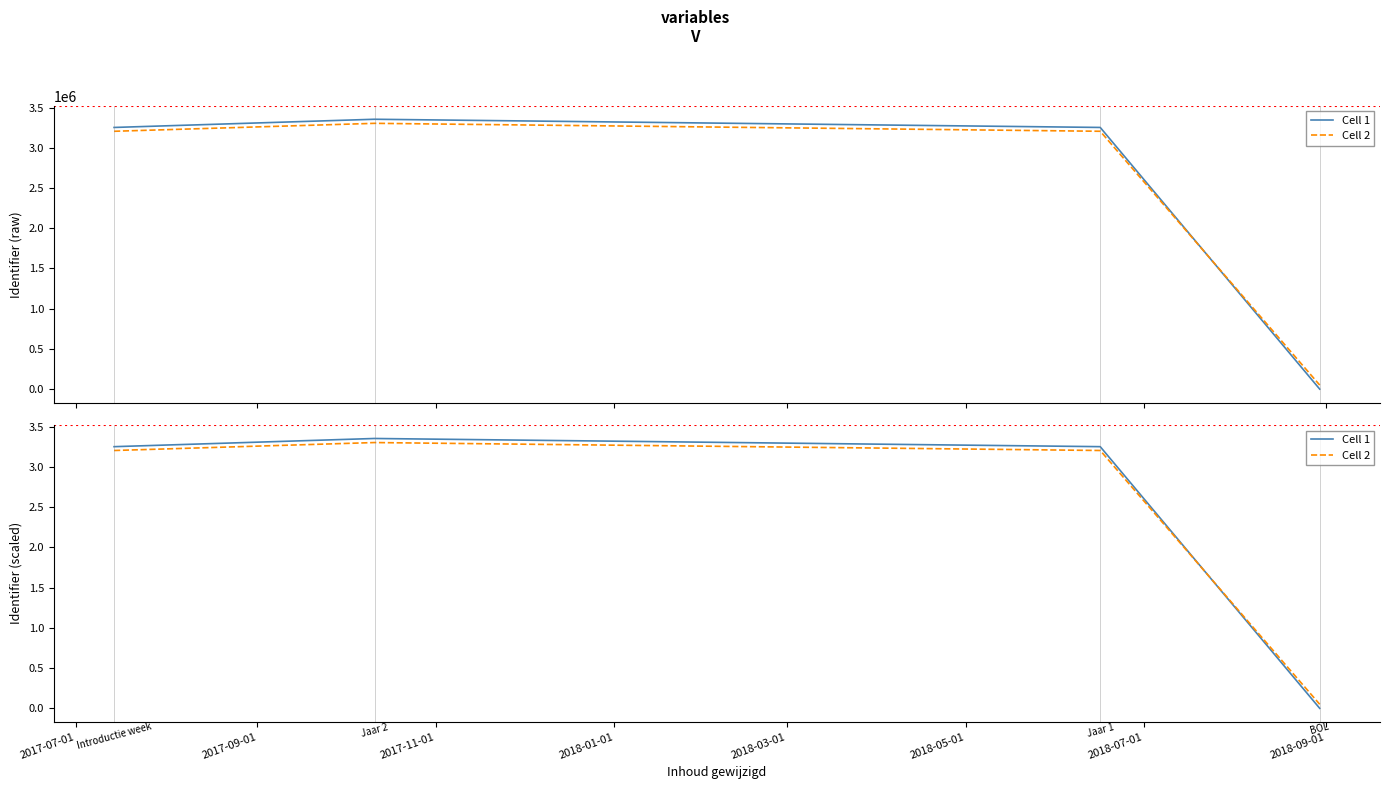

List the series in order of their peak value, lowest first.

Cell 2, Cell 1